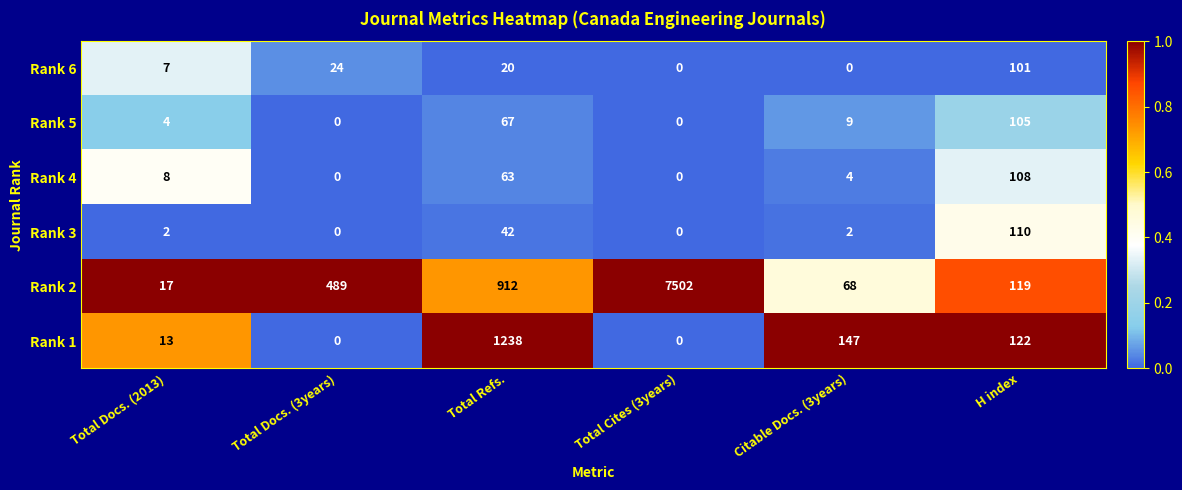

At which category is the sum across all series the highest?

Total Cites (3years)